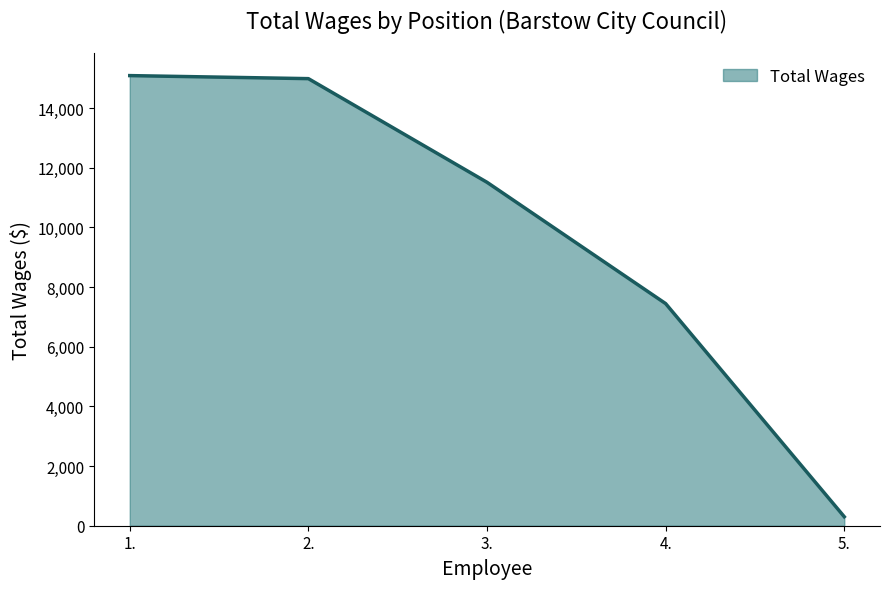

Which label corresponds to the smallest value in the chart?

5.